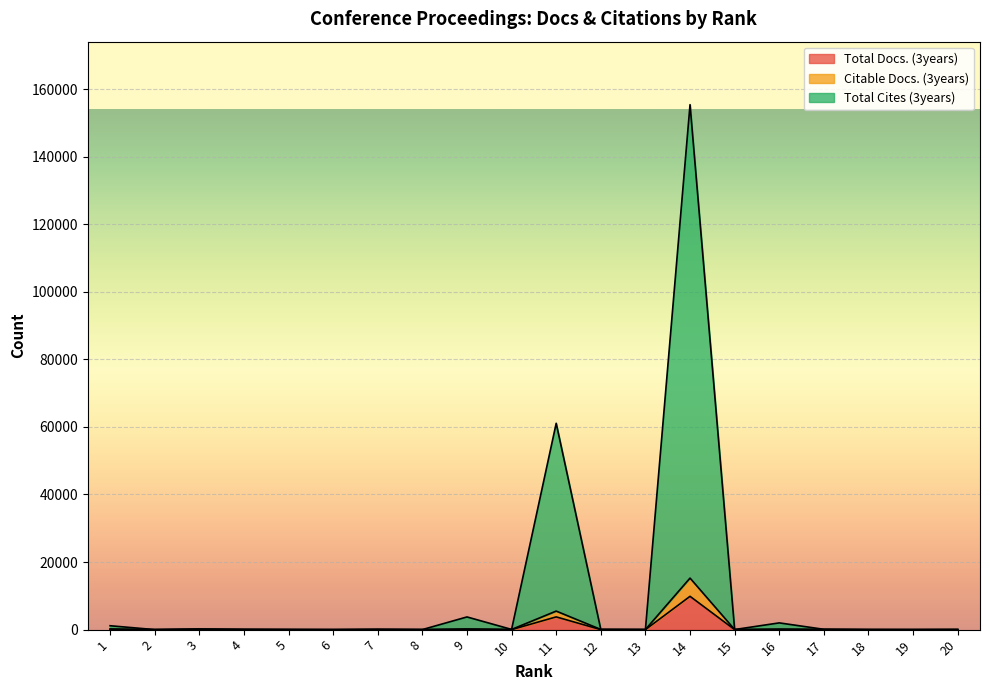

The value of Total Docs. (3years) at 11 is 5588. True or false?

False